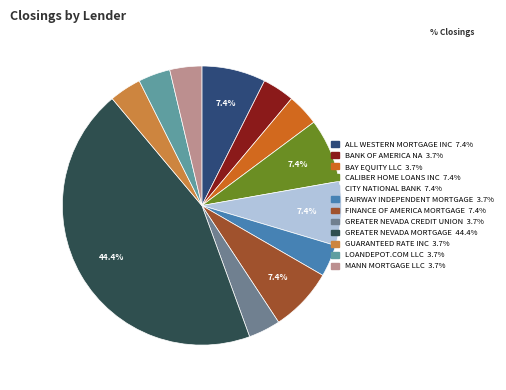

To the nearest percent, what is the average slice percentage?

8%